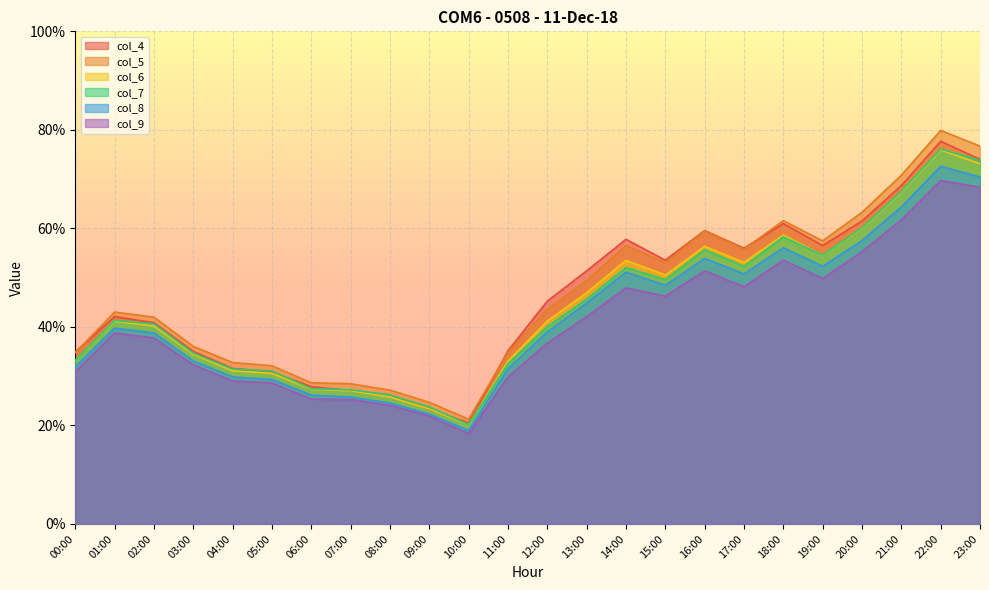

Is the value of col_4 at 12:00 greater than the value of col_6 at 22:00?

No